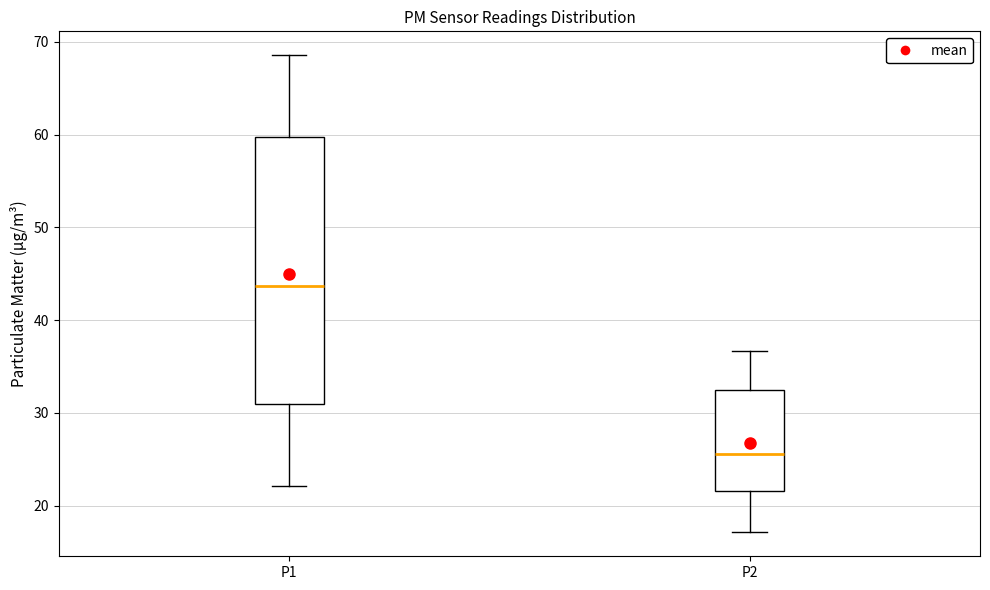

Reading left to right, read every box against the y-axis: the position of its median line, the range the box covers, and the ends of its whiskers. The values are not printed on the chart, so give them approximately, as read against the axis.

P1: median 44, box 31 to 60, whiskers 22 to 69
P2: median 26, box 22 to 32, whiskers 17 to 37